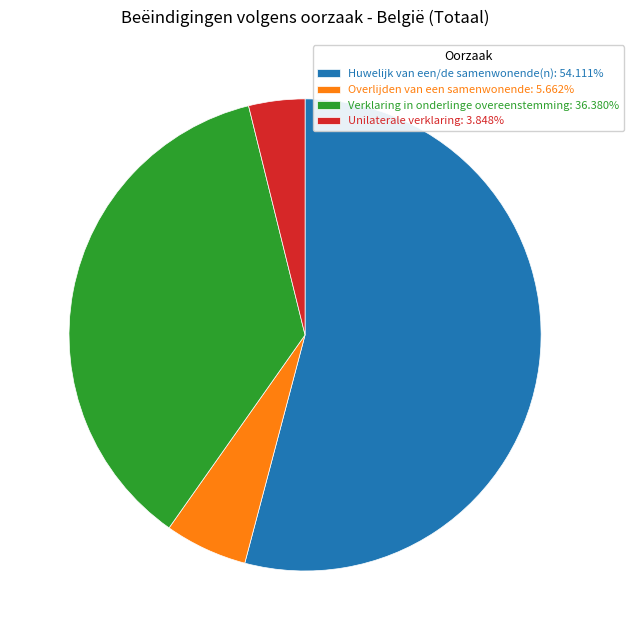

What is the ratio of the value at Unilaterale verklaring to the value at Verklaring in onderlinge overeenstemming?

0.1